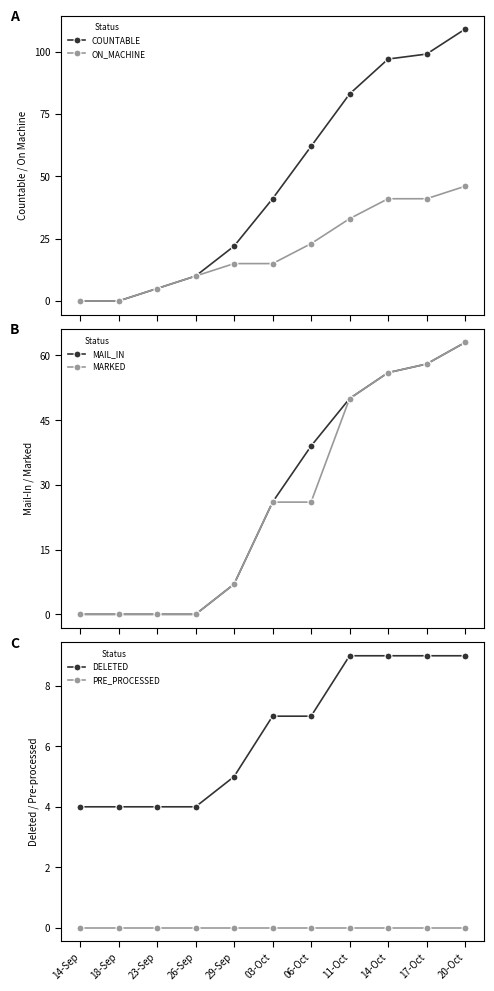

Where is PRE_PROCESSED nearest to the value 0?

14-Sep